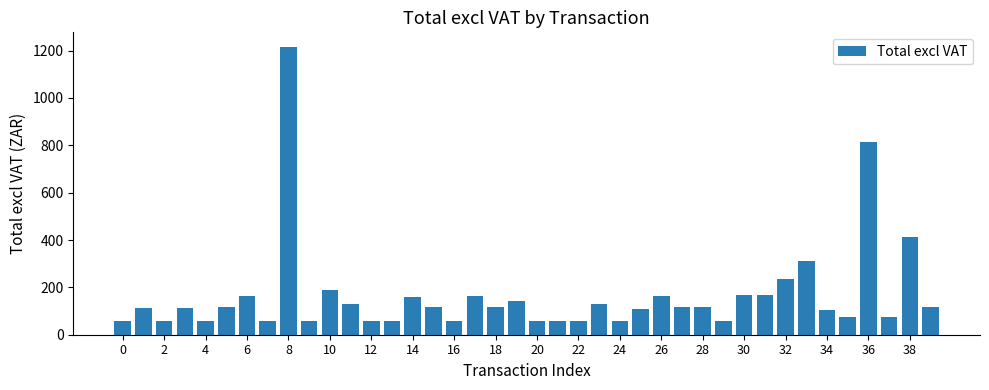

What is the minimum value shown in the chart?

56.0